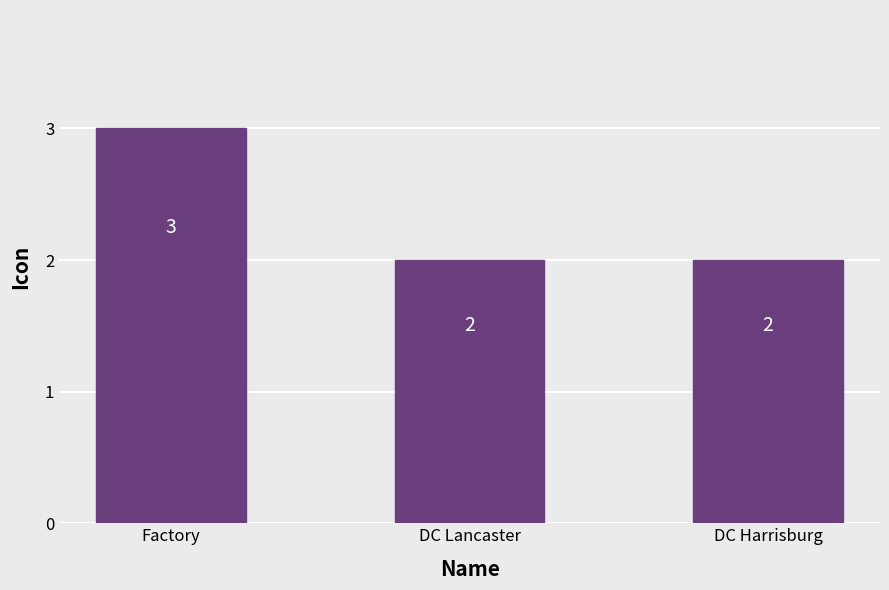

Which category has the highest value across all series?

Factory